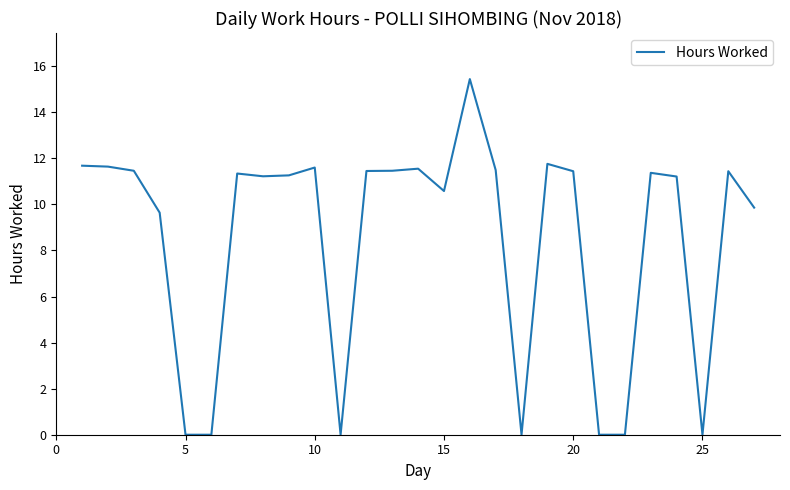

What is the sum of all values?

228.9